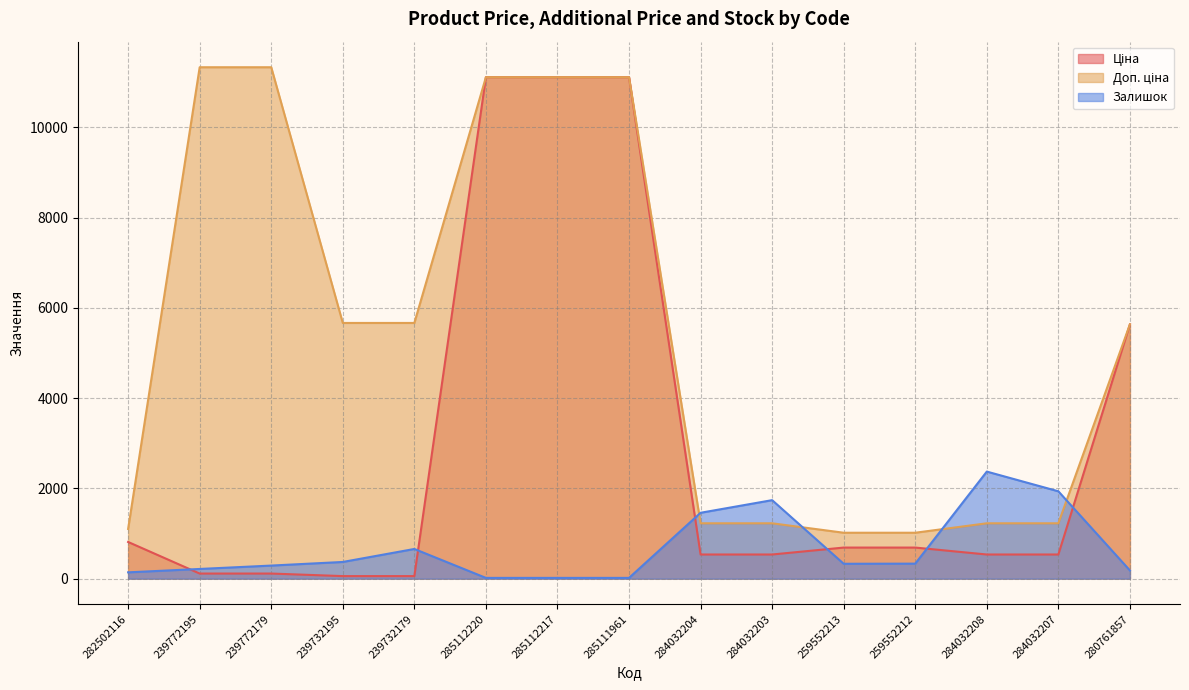

At which category is the sum across all series the highest?

285112220